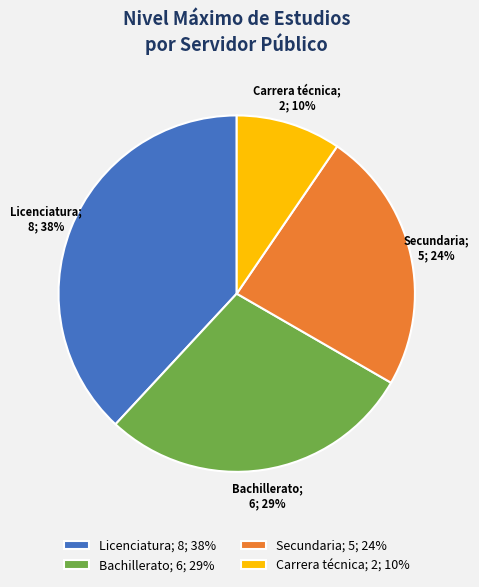

Is there a majority slice in this chart?

No